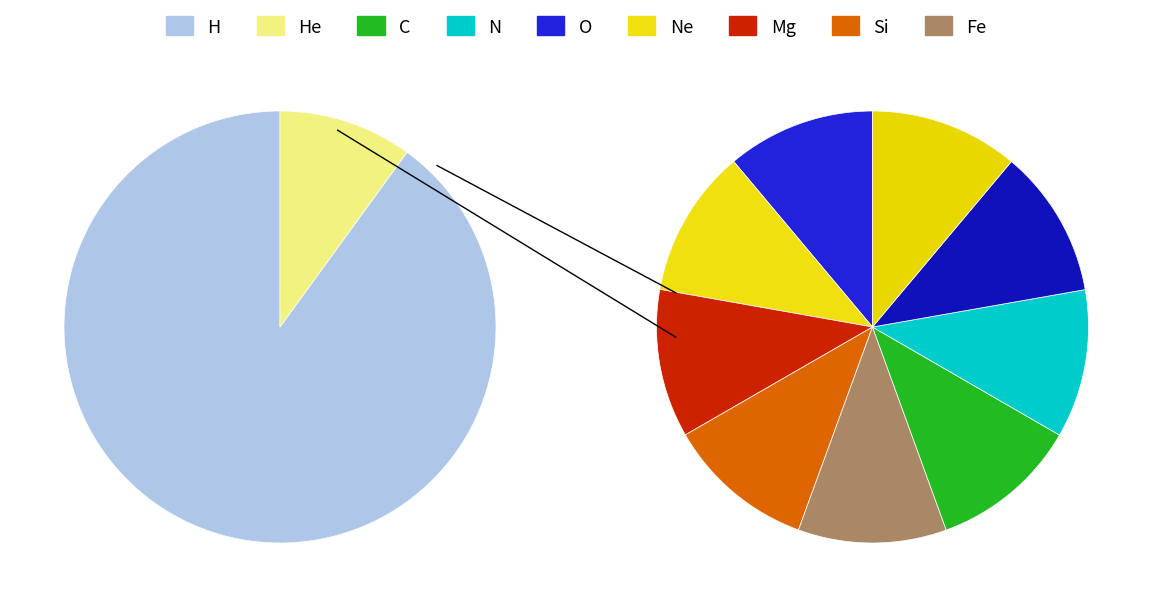

What percentage is the 11150 slice, to the nearest percent?

10%